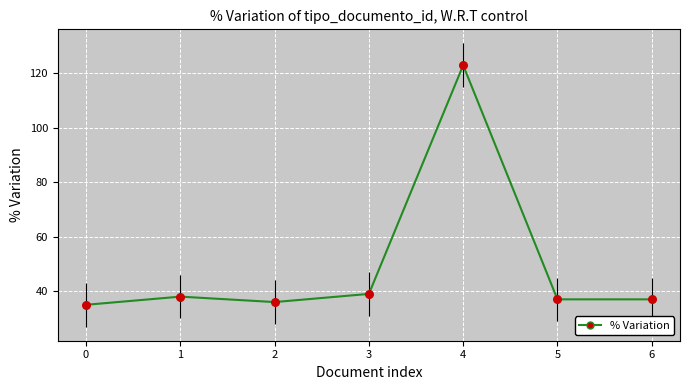

What is the change in value from 3 to 4?

+84